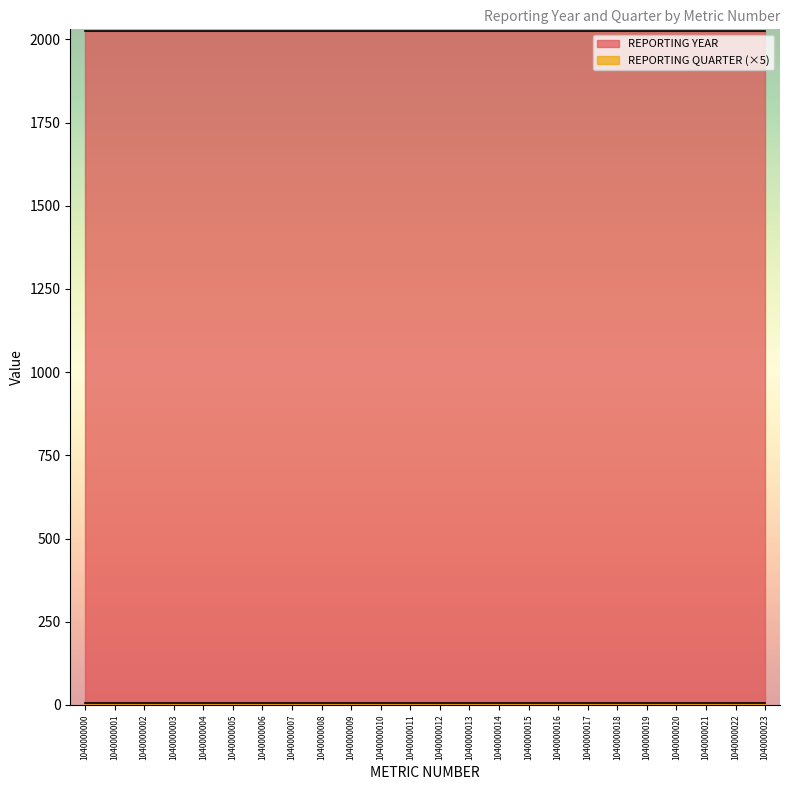

How many categories are shown in the chart?

24